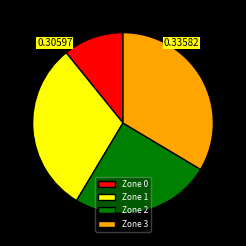

What is the smallest slice in the pie chart?

Zone 0